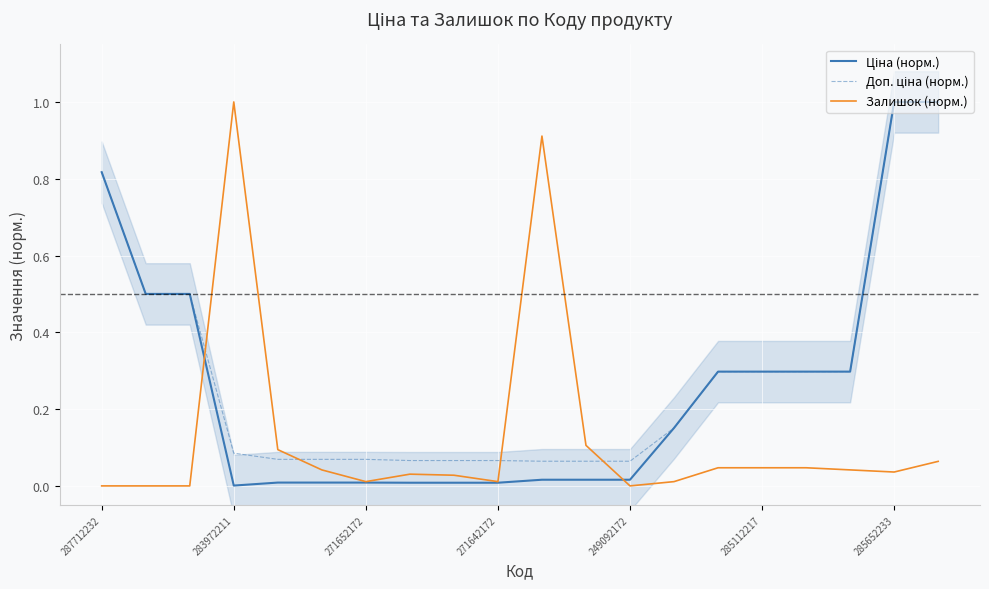

Which series has the largest range (max minus min)?

Залишок (норм.)